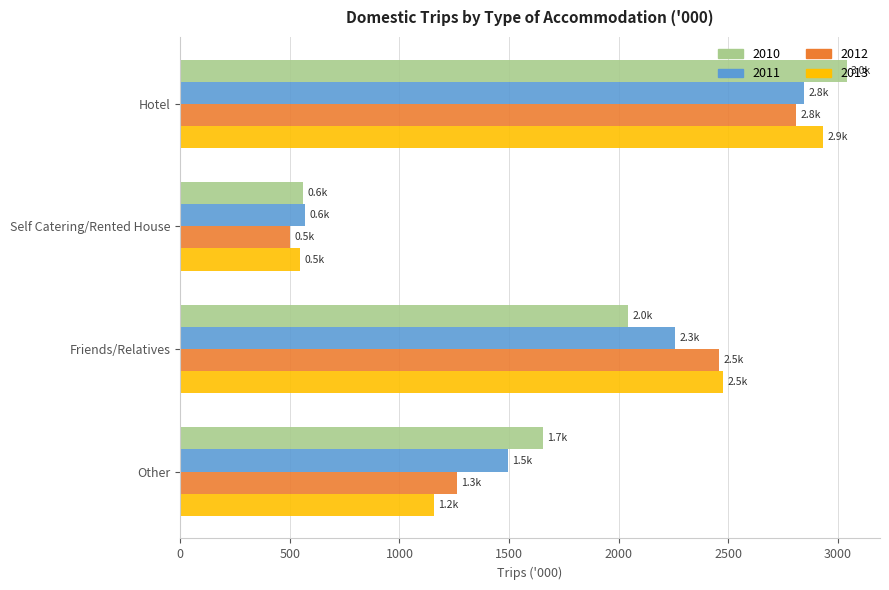

Rank the categories by 2010 value from highest to lowest.

Hotel, Friends/Relatives, Other, Self Catering/Rented House